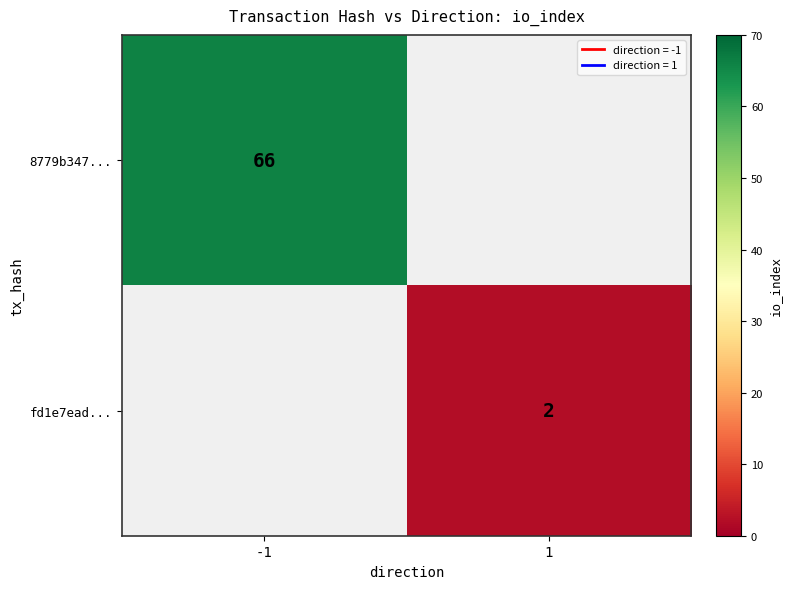

Rank the series at 1 from highest to lowest value.

8779b347..., fd1e7ead...